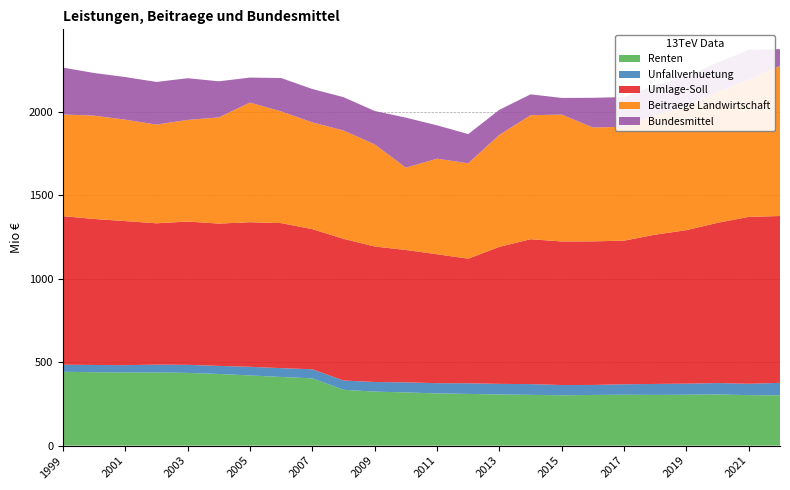

Reading left to right, what are all the values shown in this chart?

Renten: 1999=442.6	2000=439.9	2001=438.4	2002=438.6	2003=435.9	2004=429.4	2005=420.6	2006=411.5	2007=403.1	2008=334.8	2009=323.6	2010=318.8	2011=312.9	2012=309.8	2013=306.8	2014=304.2	2015=301.8	2016=303.6	2017=305.1	2018=303.8	2019=305.0	2020=306.7	2021=302.5	2022=301.6
Unfallverhuetung: 1999=42.2	2000=43.5	2001=43.8	2002=46.7	2003=48.2	2004=48.4	2005=51.7	2006=52.8	2007=54.4	2008=55.6	2009=57.6	2010=60.4	2011=61.4	2012=63.8	2013=63.3	2014=64.5	2015=61.4	2016=60.0	2017=62.7	2018=65.9	2019=66.4	2020=68.3	2021=68.2	2022=74.6
Umlage-Soll: 1999=890.5	2000=875.0	2001=863.5	2002=847.2	2003=859.0	2004=852.9	2005=866.8	2006=869.4	2007=839.9	2008=849.1	2009=812.2	2010=793.3	2011=772.7	2012=746.8	2013=821.3	2014=868.3	2015=860.4	2016=860.6	2017=860.6	2018=894.8	2019=920.0	2020=960.5	2021=1000.3	2022=1000.0
Beitraege Landwirtschaft: 1999=609.3	2000=619.3	2001=607.8	2002=591.6	2003=609.0	2004=636.4	2005=716.8	2006=669.4	2007=639.9	2008=649.1	2009=612.2	2010=493.3	2011=572.7	2012=571.8	2013=671.3	2014=743.3	2015=760.4	2016=682.6	2017=682.6	2018=716.8	2019=743.1	2020=783.6	2021=823.3	2022=900.0
Bundesmittel: 1999=281.2	2000=255.6	2001=255.6	2002=255.6	2003=250.0	2004=216.5	2005=150.0	2006=200.0	2007=200.0	2008=200.0	2009=200.0	2010=300.0	2011=200.0	2012=175.0	2013=150.0	2014=125.0	2015=100.0	2016=178.0	2017=178.0	2018=178.0	2019=176.9	2020=177.0	2021=177.0	2022=100.0